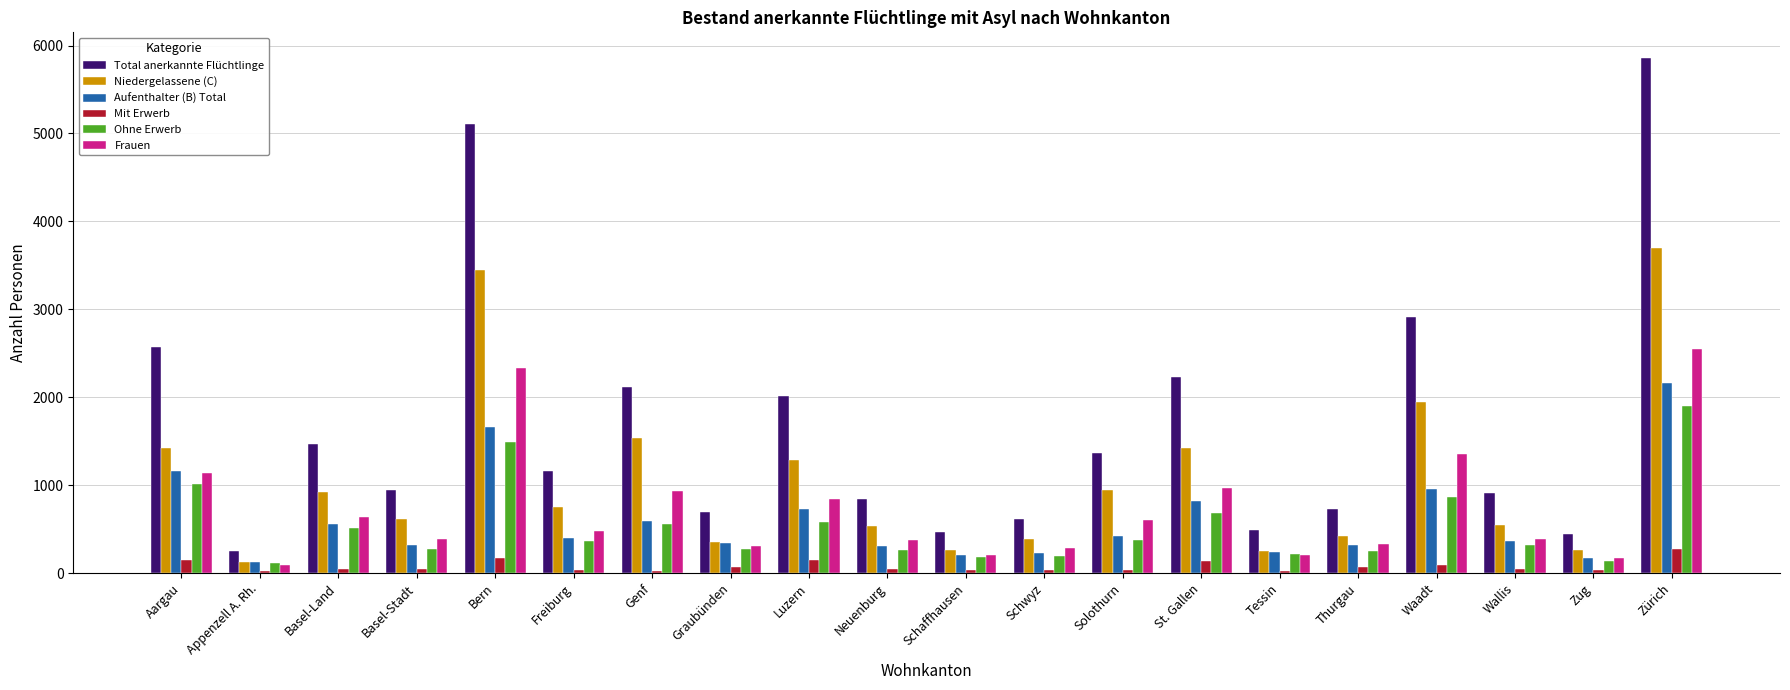

What is the maximum value for Ohne Erwerb?

1896